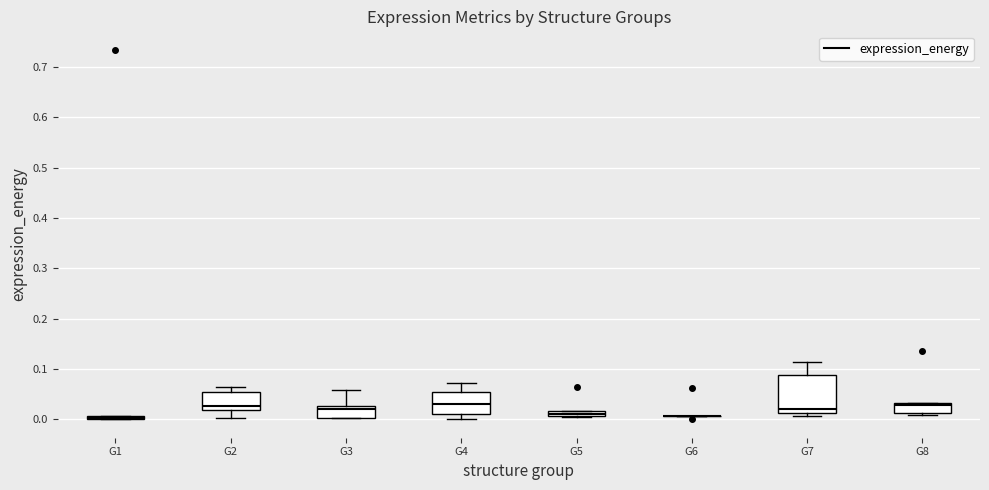

Where is the lower edge of the box for G5 on the y-axis? The values are not printed on the chart, so give them approximately, as read against the axis.

0.01